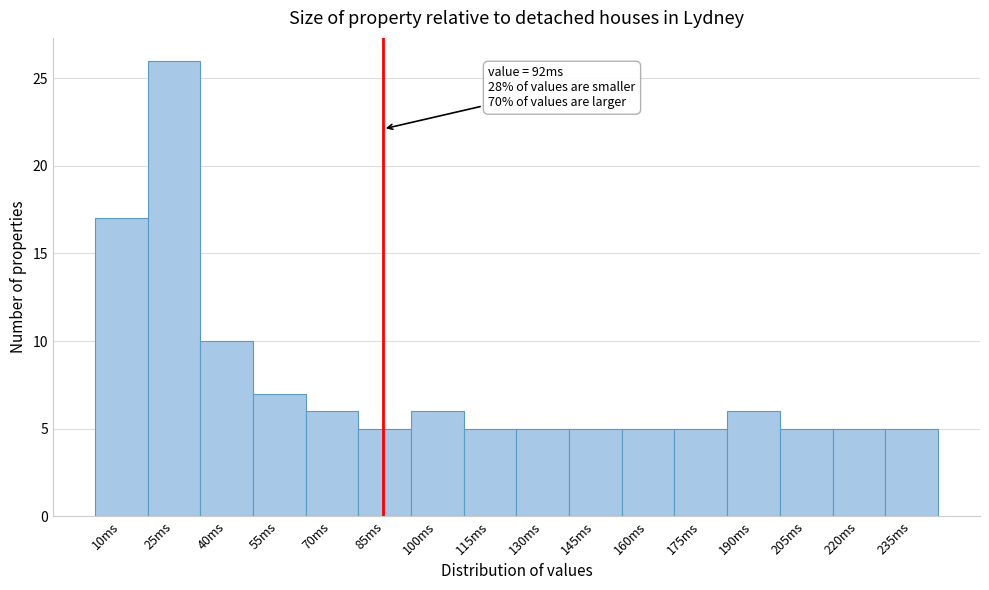

Reading left to right, extract all data points from this chart.

10ms=17	25ms=26	40ms=10	55ms=7	70ms=6	85ms=5	100ms=6	115ms=5	130ms=5	145ms=5	160ms=5	175ms=5	190ms=6	205ms=5	220ms=5	235ms=5